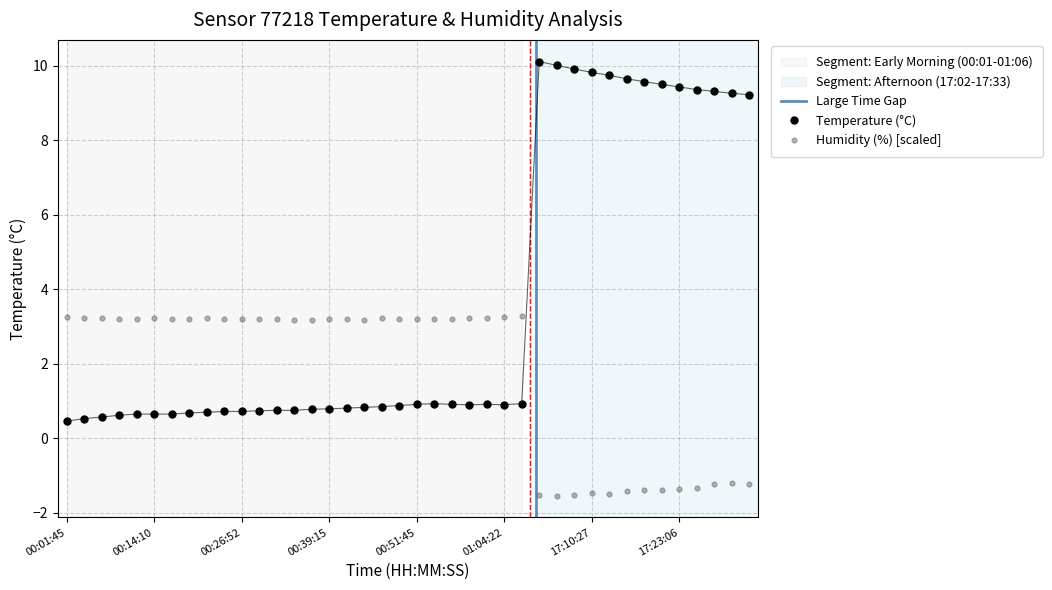

What is the difference between the maximum and minimum values in the humidity series?

4.8